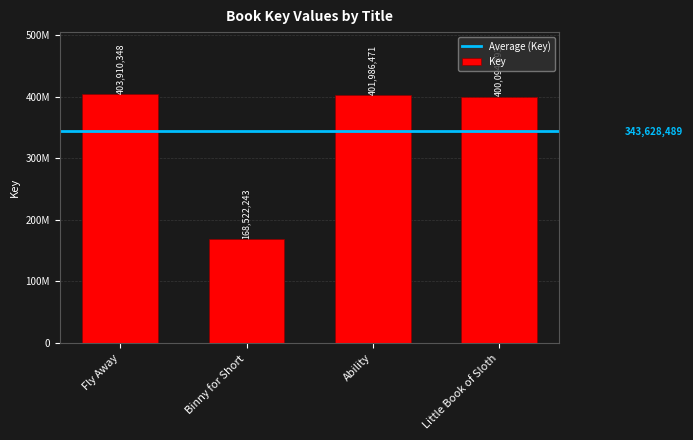

Are the bars grouped side by side (vs. stacked)?

No